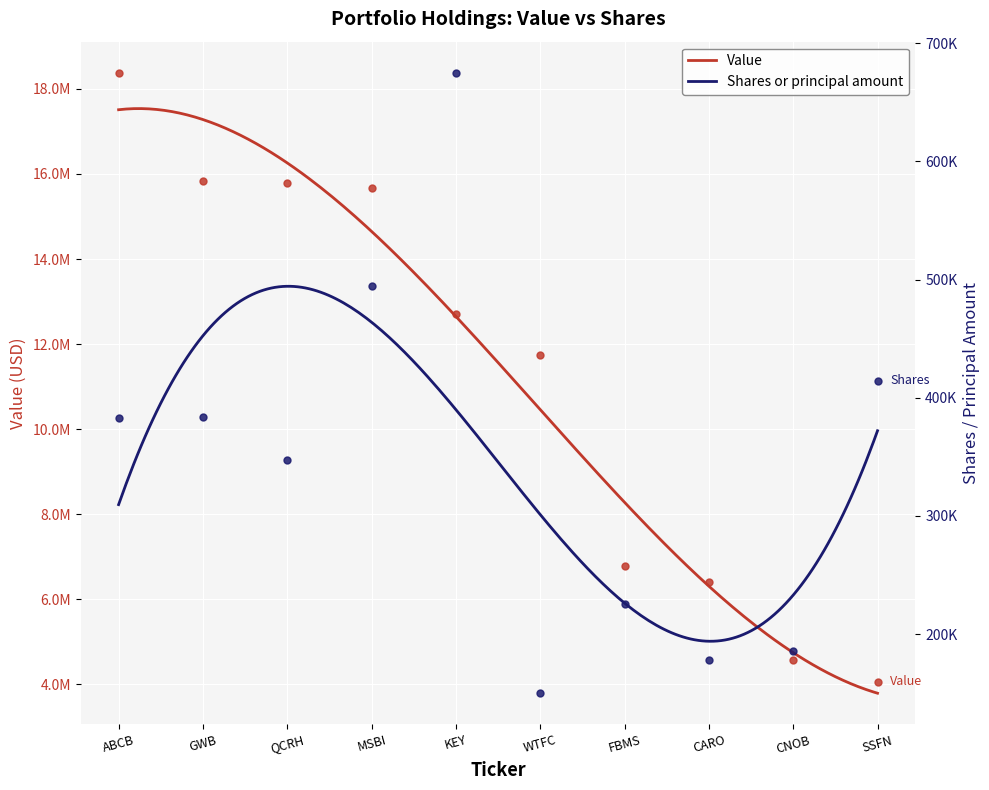

Which series reaches the minimum Y coordinate?

Shares or principal amount